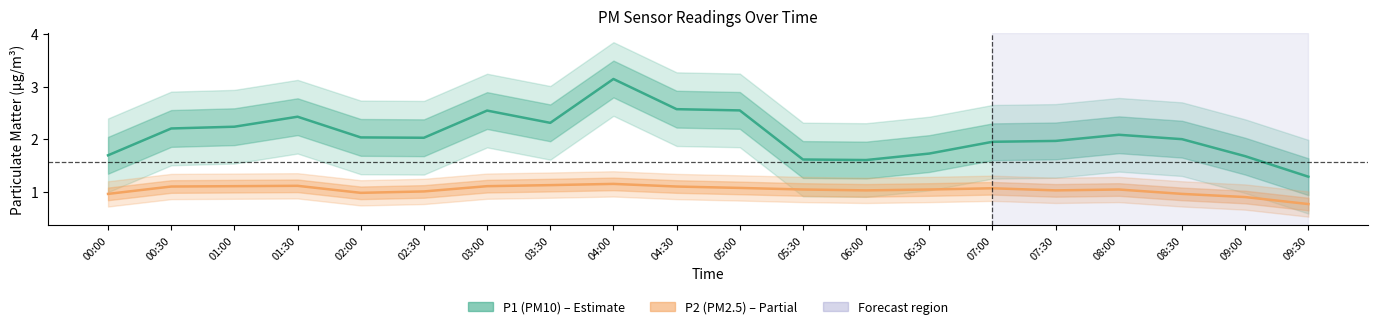

Reading left to right, list all the values displayed in this chart.

P1 (PM10): 1.7	2.2	2.2	2.4	2.0	2.0	2.5	2.3	3.1	2.6	2.5	1.6	1.6	1.7	1.9	2.0	2.1	2.0	1.7	1.3
P2 (PM2.5): 1.0	1.1	1.1	1.1	1.0	1.0	1.1	1.1	1.1	1.1	1.1	1.0	1.0	1.0	1.1	1.0	1.0	1.0	0.9	0.8